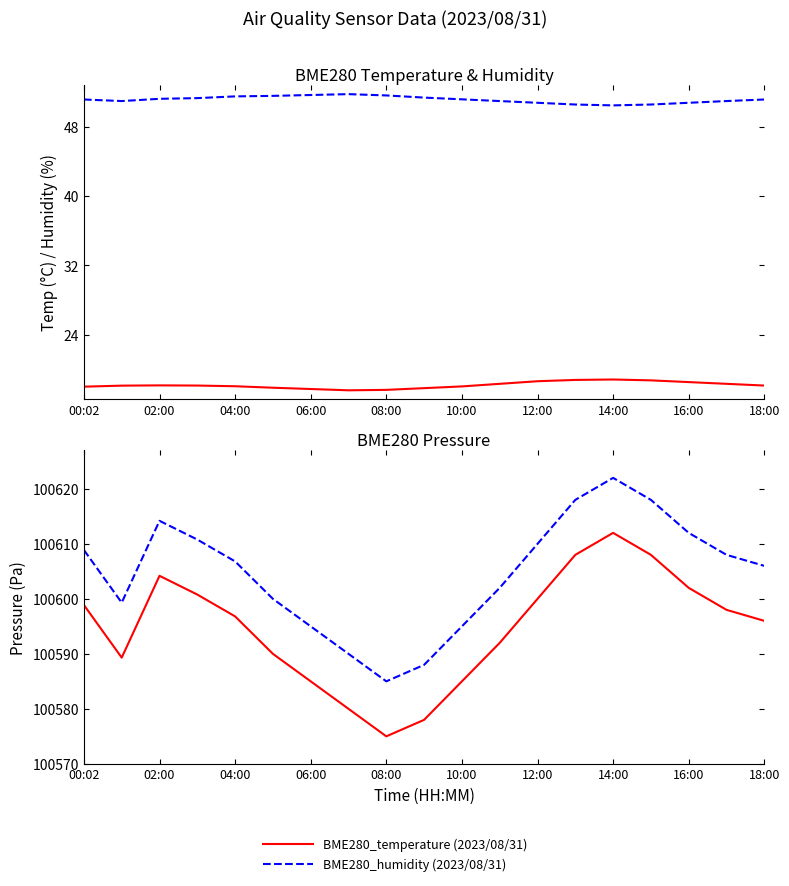

Does the chart display data point markers on the line(s)?

No